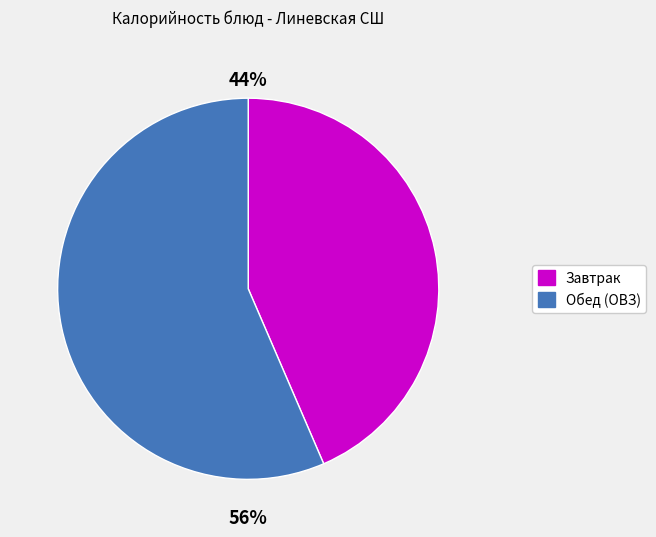

What is the smallest slice in the pie chart?

Завтрак